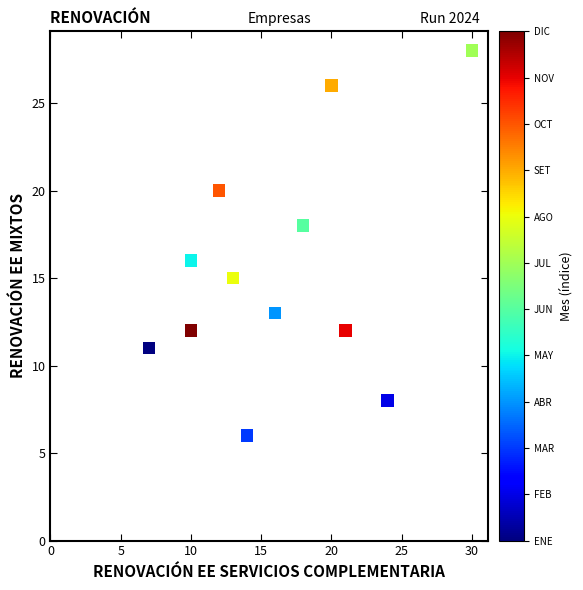

What is the range of X values (max minus min)?

23